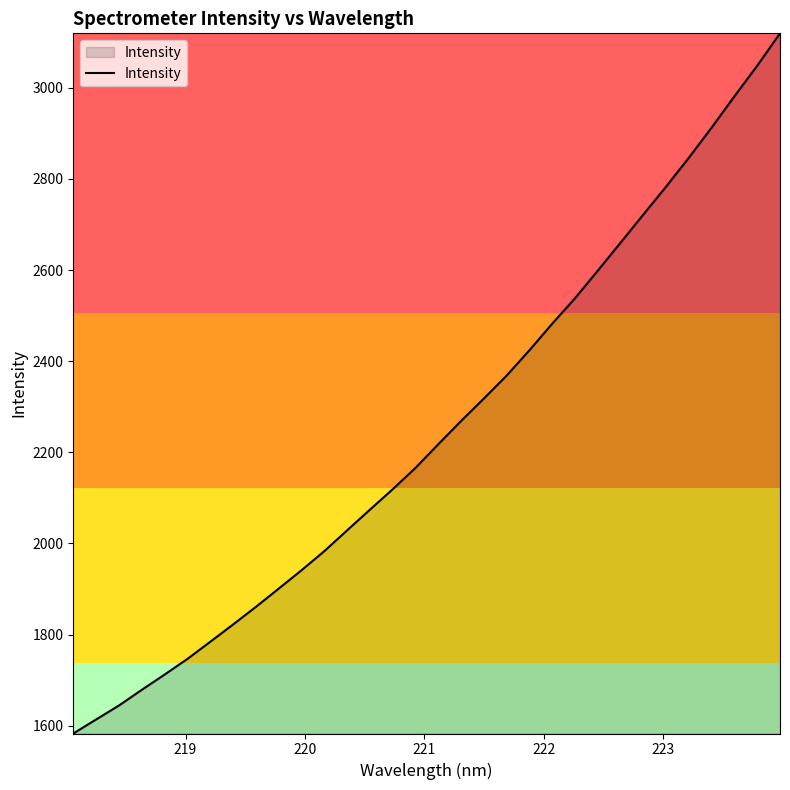

What is the greatest value displayed?

3119.6